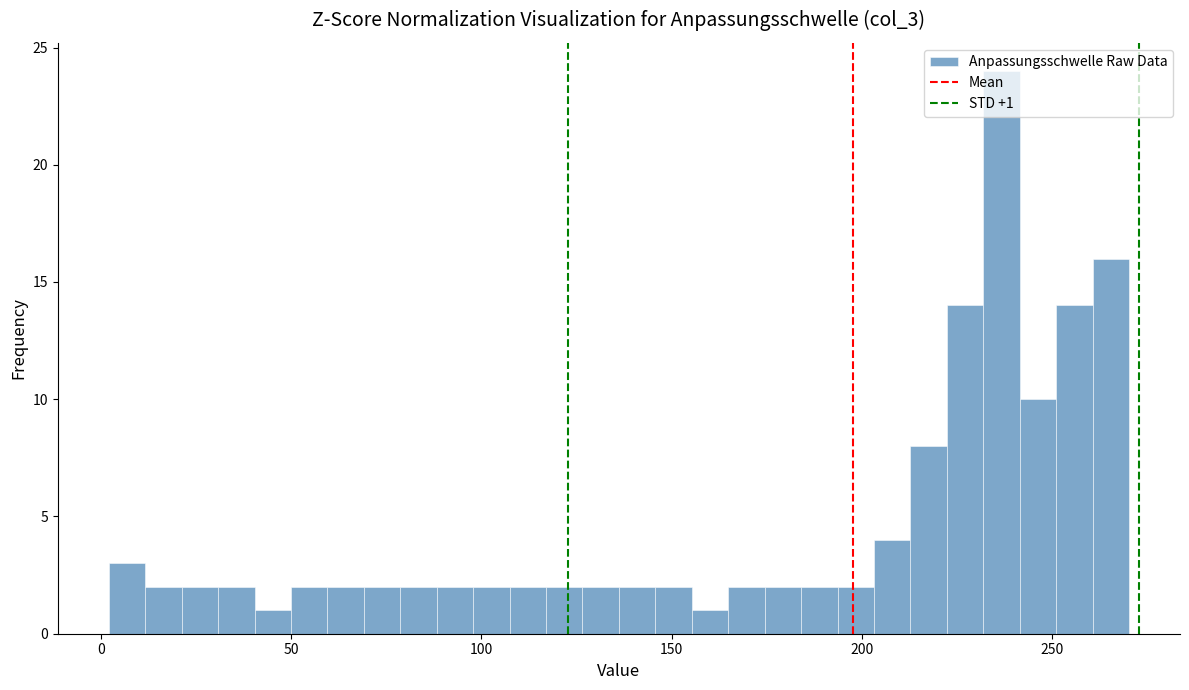

Around what value on the x-axis is the tallest bar? Give the approximate position of its centre, as read against the axis.

235